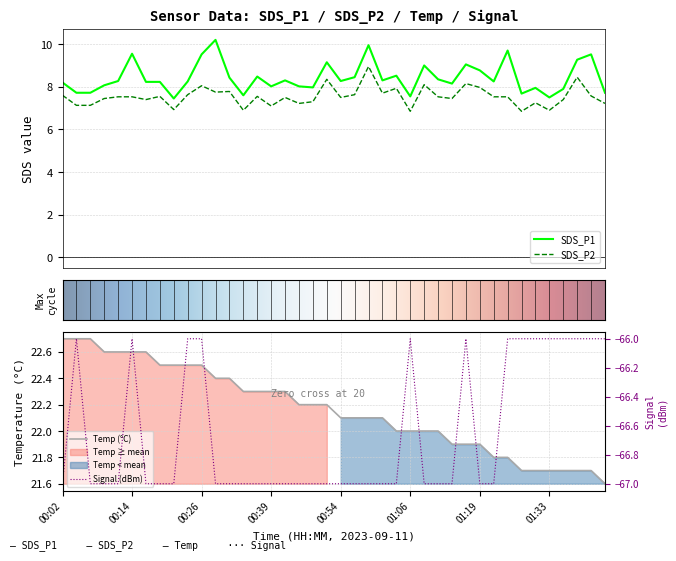

True or false: SDS_P2 has a value of 7.9 at 01:04.

True